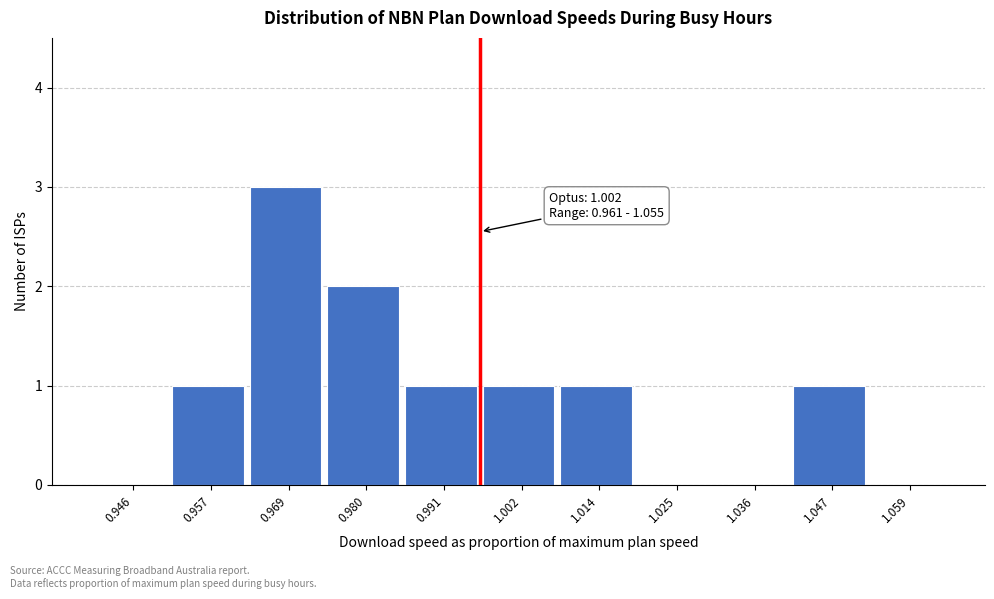

What is the sum of all values?

10